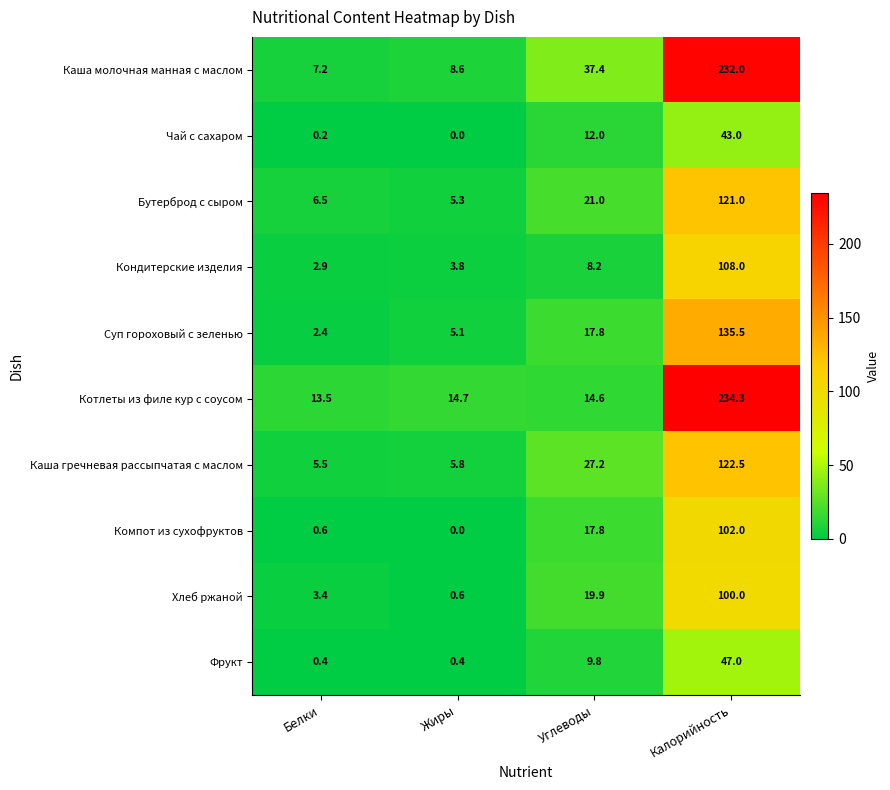

At which label does Компот из сухофруктов first exceed 17?

Углеводы